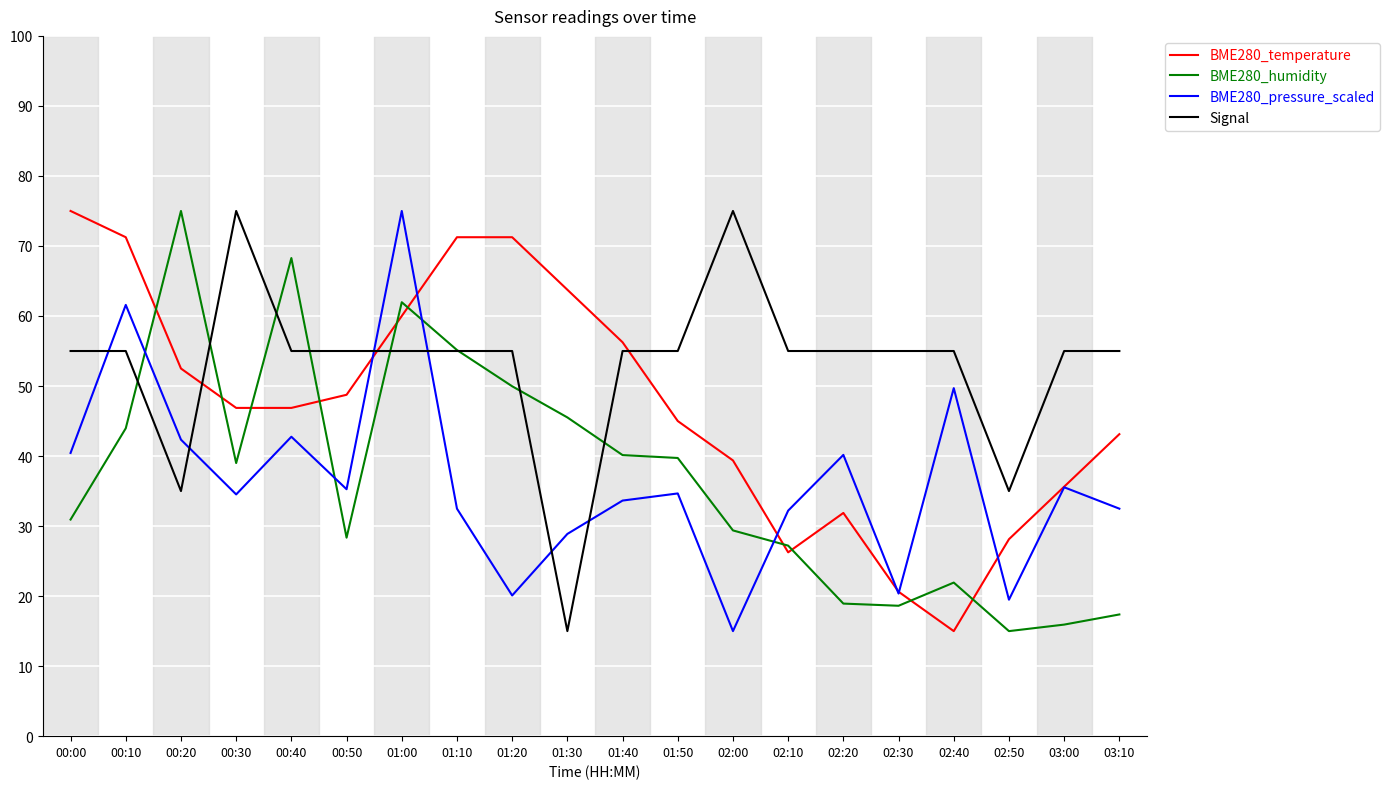

What position from the right is 00:00?

20